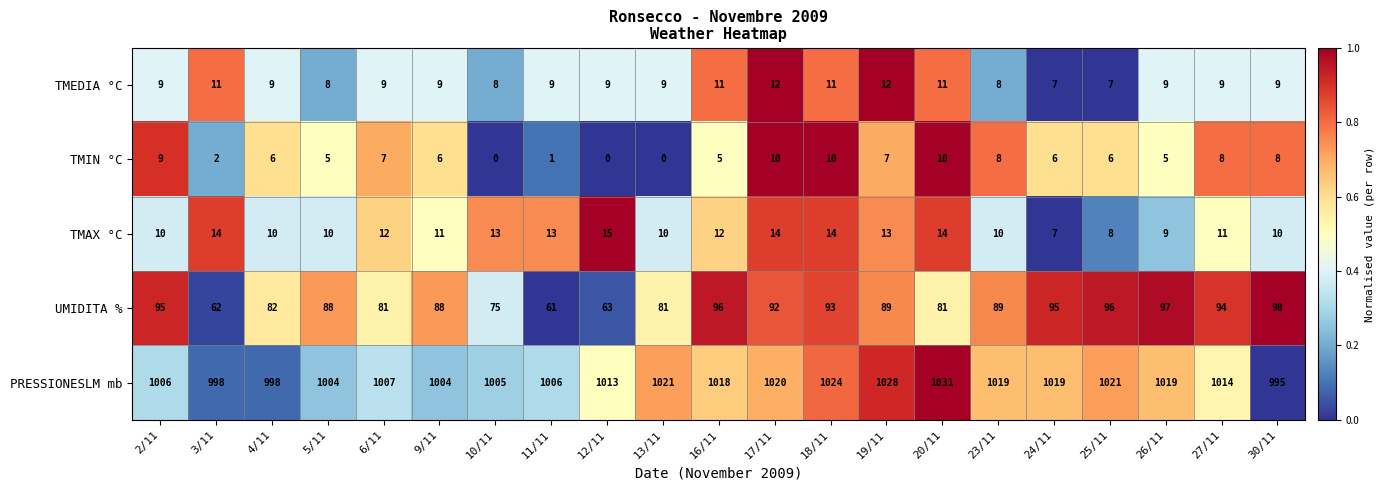

Rank the series by their maximum value, from lowest to highest.

TMIN °C, TMEDIA °C, TMAX °C, UMIDITA %, PRESSIONESLM mb